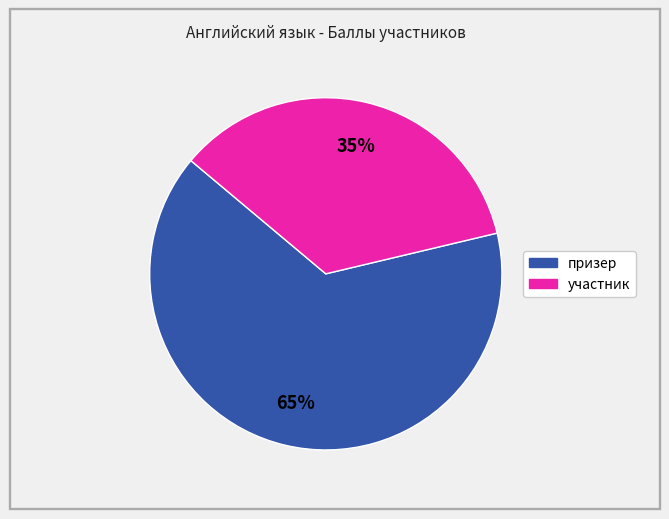

Count the number of slices in the pie.

2